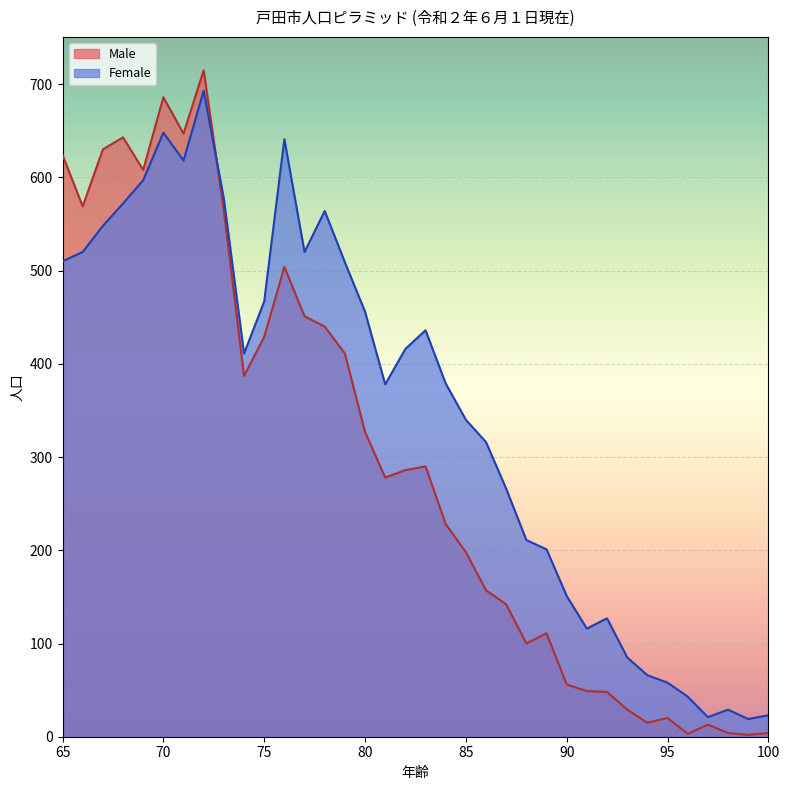

Which series has the largest total across all categories?

Female